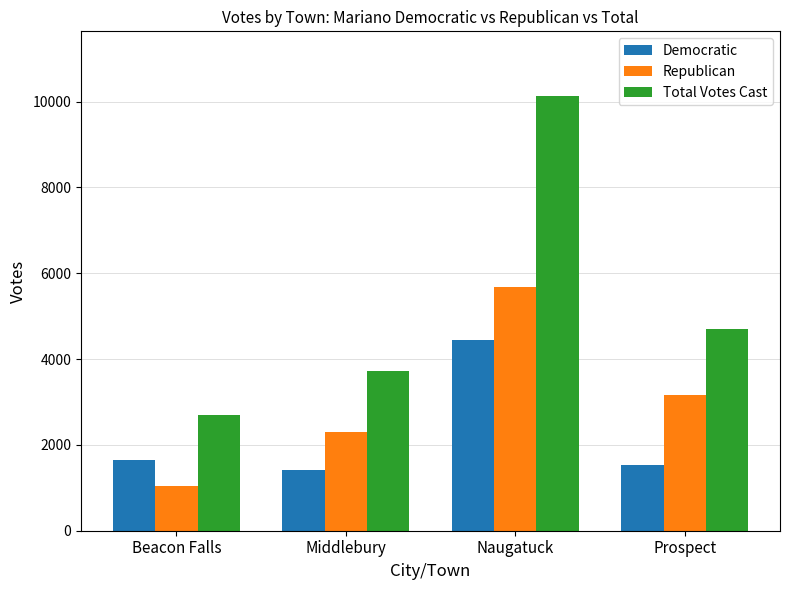

What value does the Democratic series have at Prospect, to the nearest 10?

1530